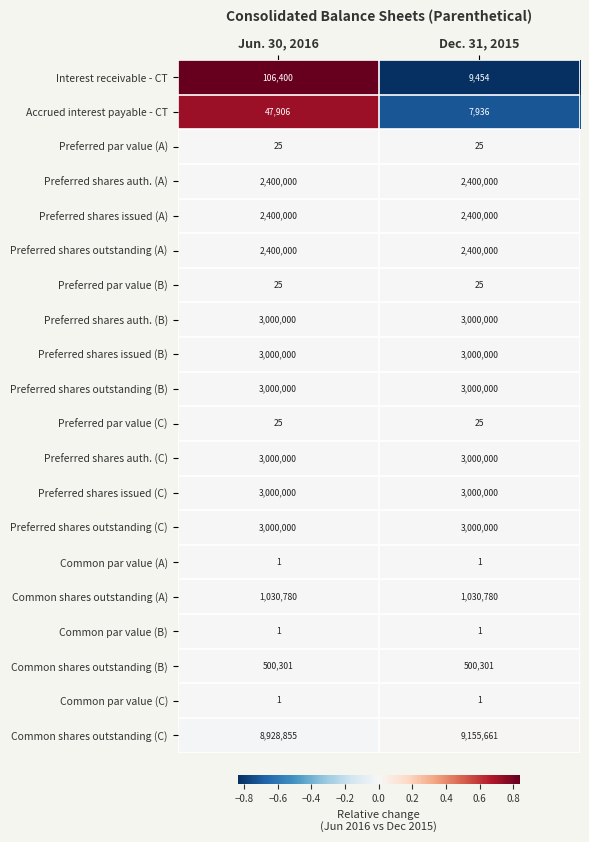

What is the greatest value displayed?

9155661